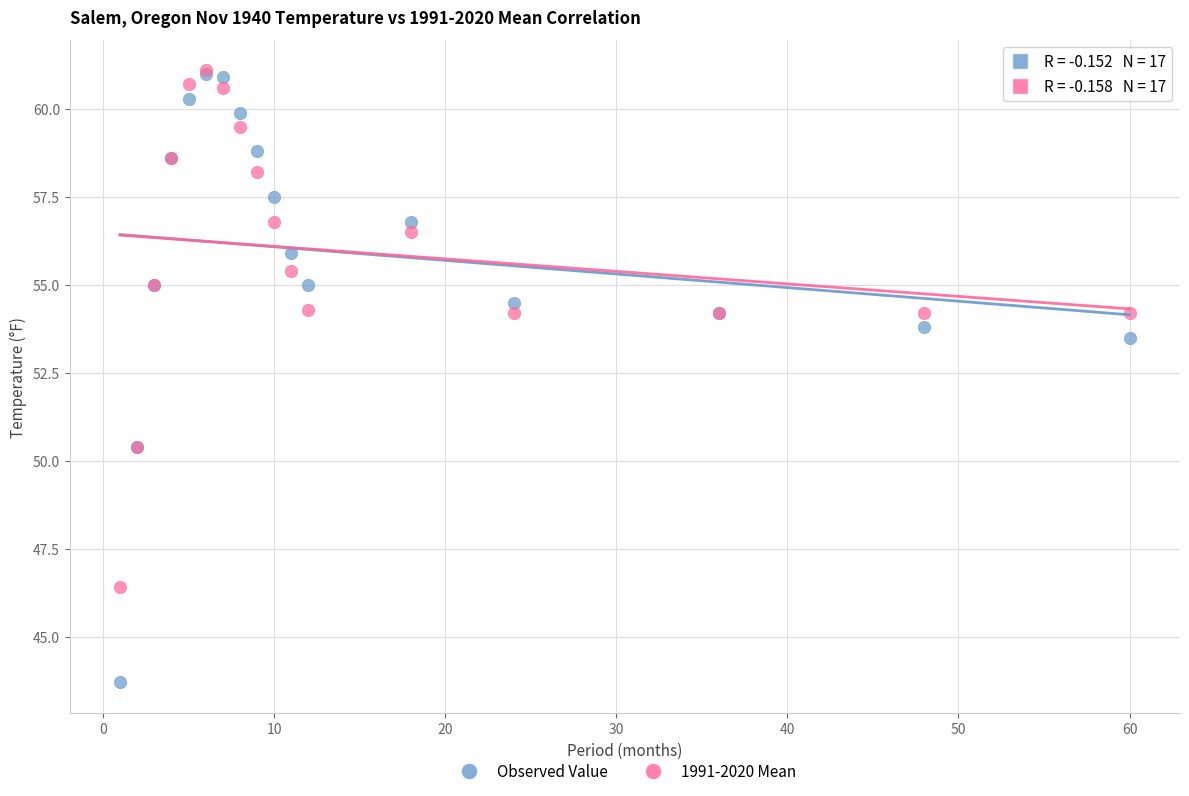

What are all the series names shown in the legend?

Observed Value, 1991-2020 Mean